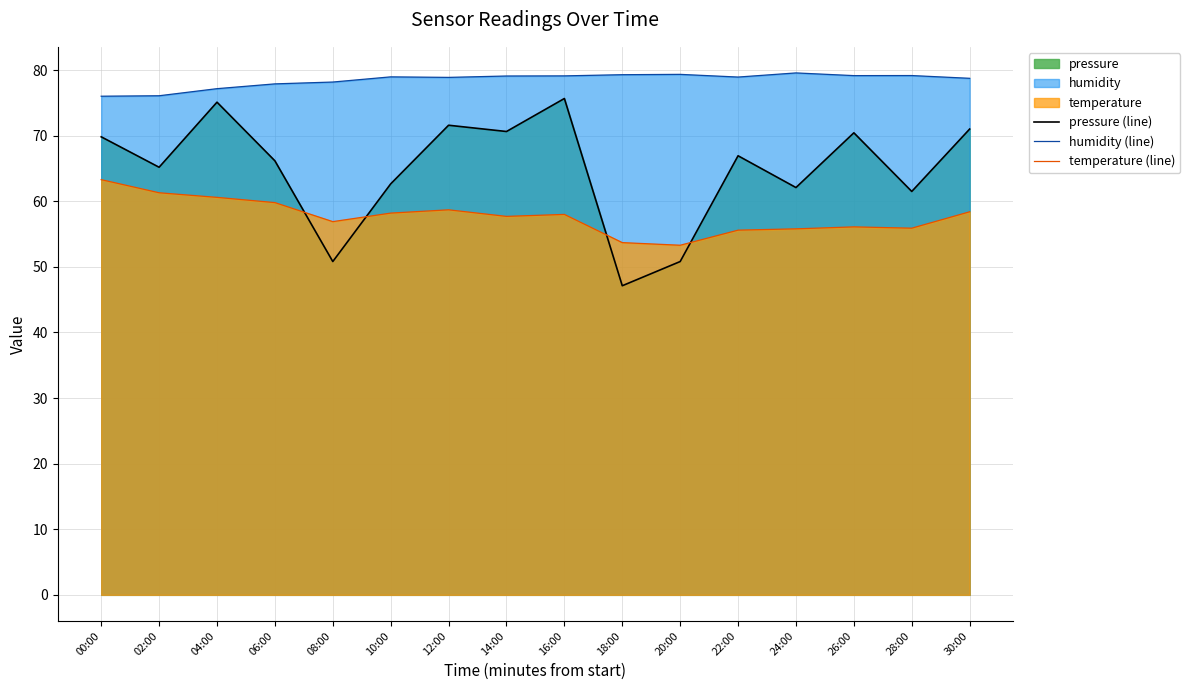

What is the average value of the humidity (line) series?

78.5